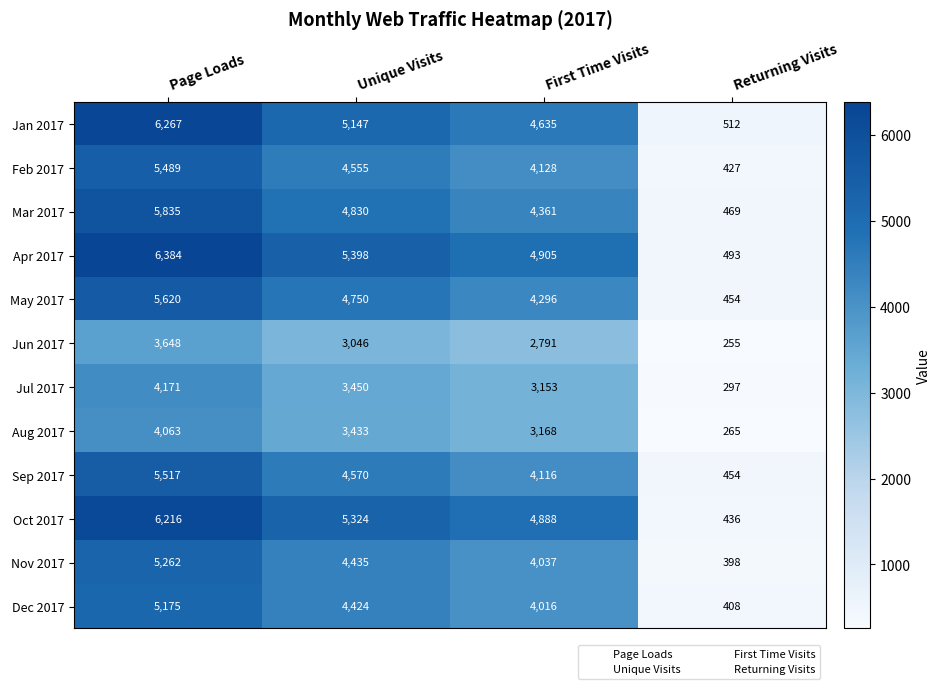

Which series has the widest spread of values?

Apr 2017